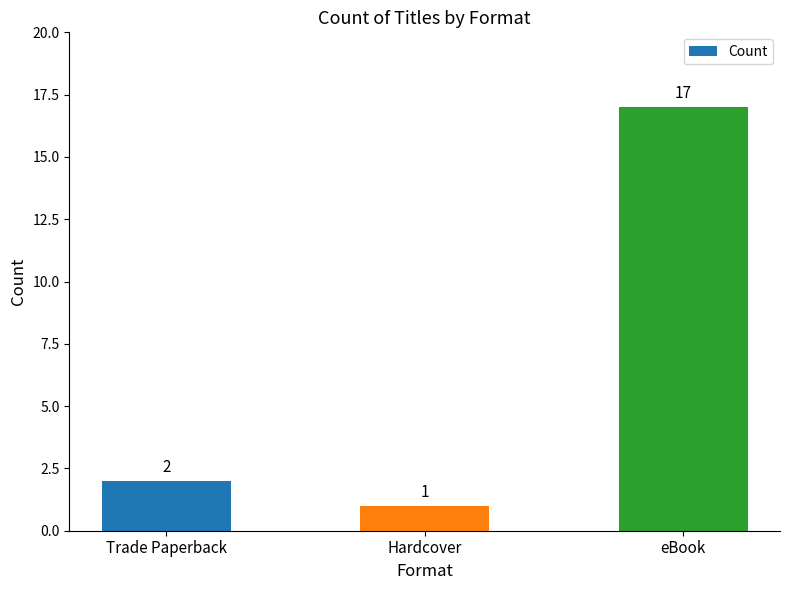

What is the ratio of the value at eBook to the value at Trade Paperback?

8.5